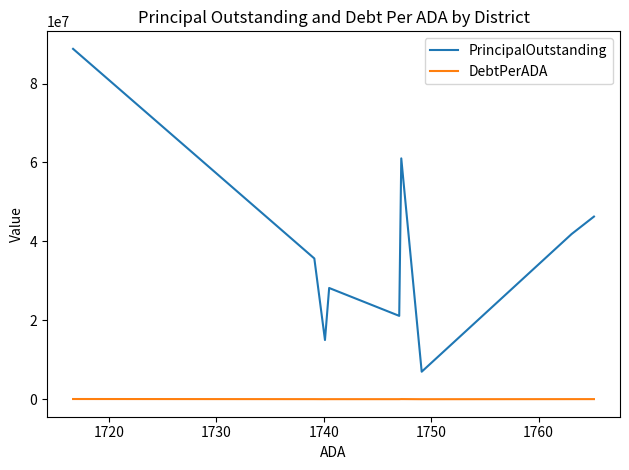

Rank the series by their maximum value, from highest to lowest.

PrincipalOutstanding, DebtPerADA